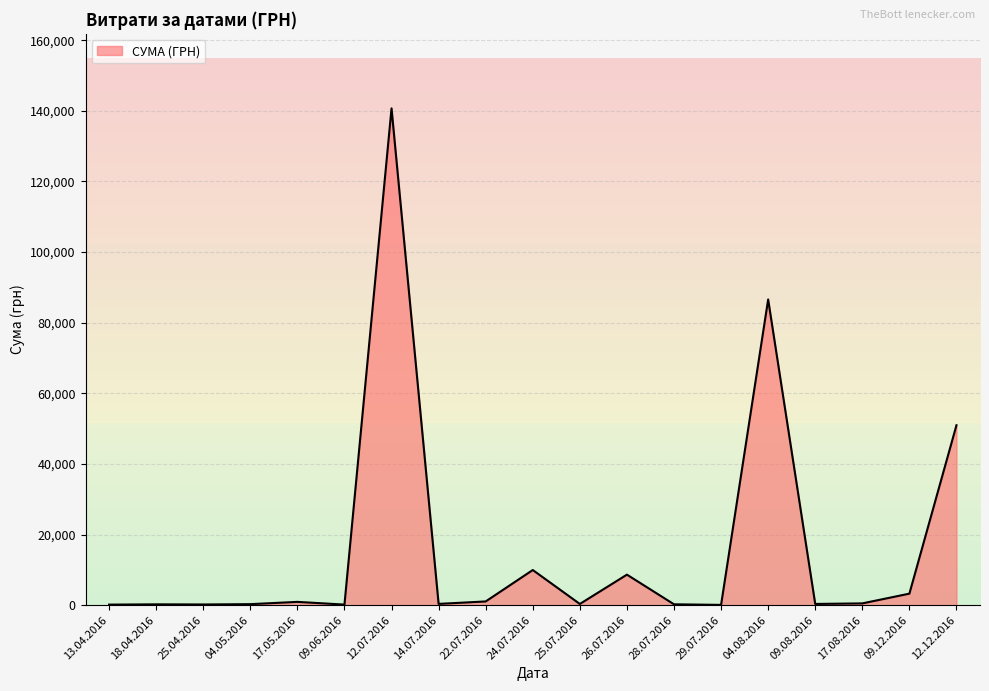

What is the greatest value displayed?

140706.2